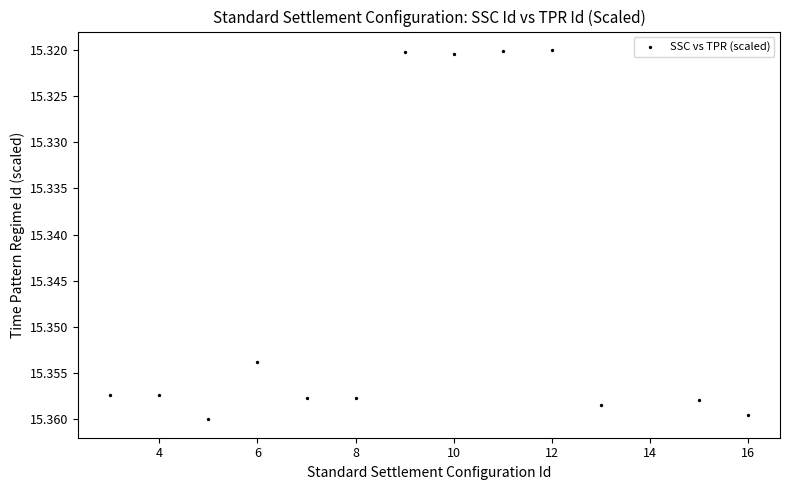

What is the range of X values (max minus min)?

13.0